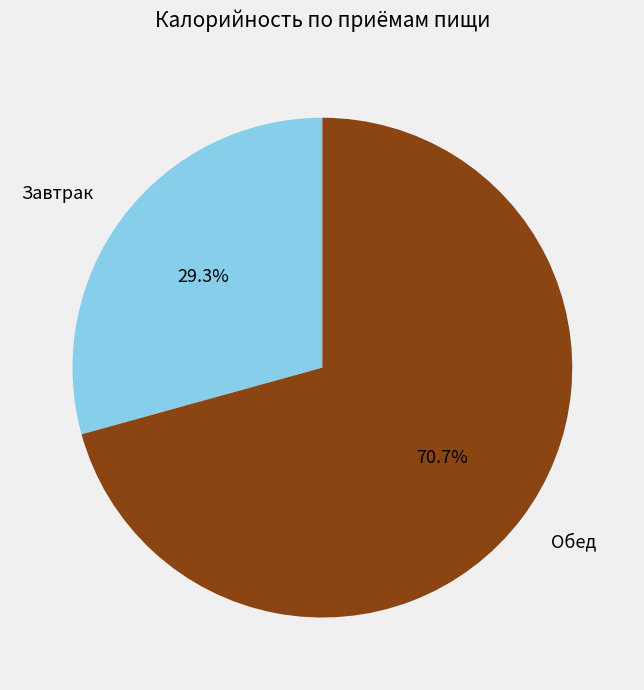

What percentage is the Обед slice, to the nearest percent?

71%